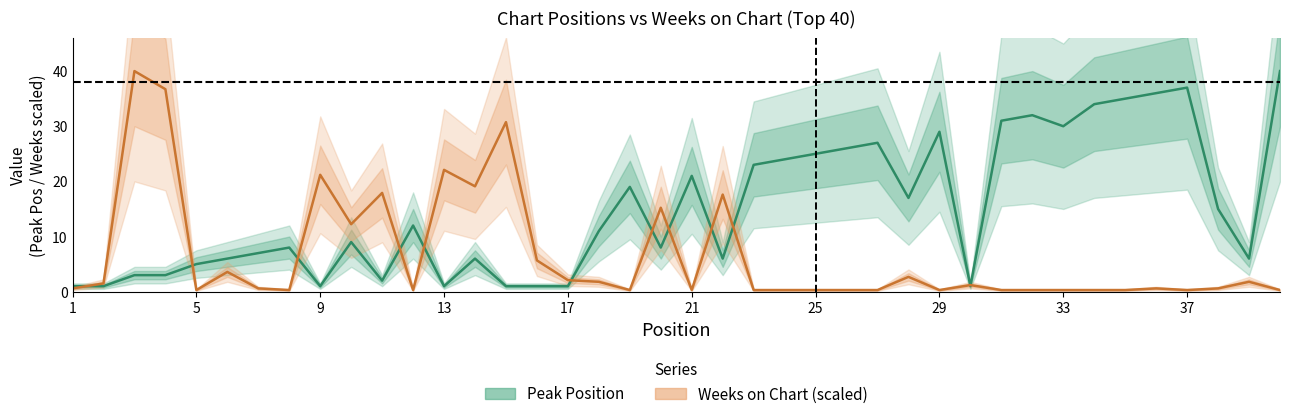

What is the difference between the second highest and second lowest values in the Peak Position series?

36.0